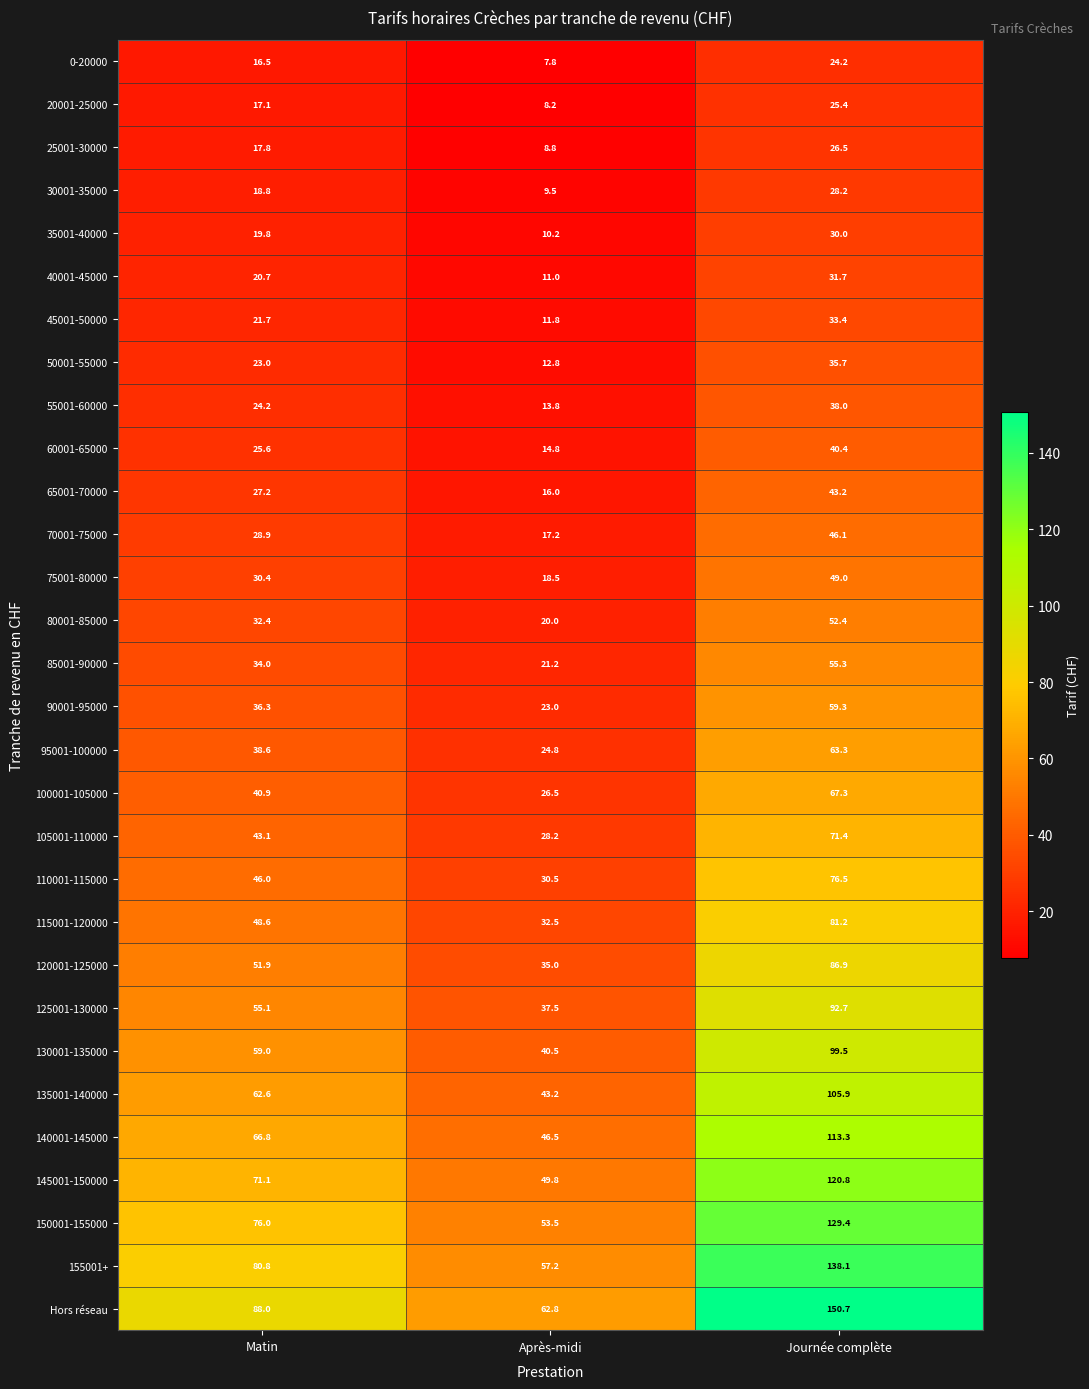

Which series has the largest total across all categories?

Hors réseau